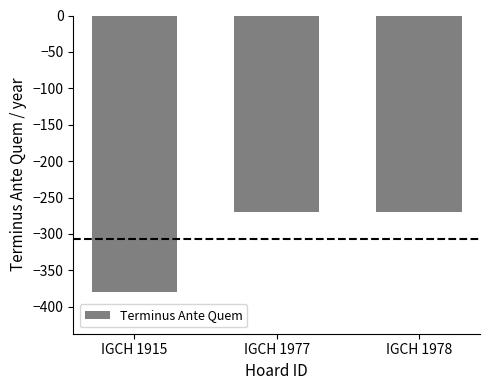

What is the value of the 2nd bar from the left?

-270